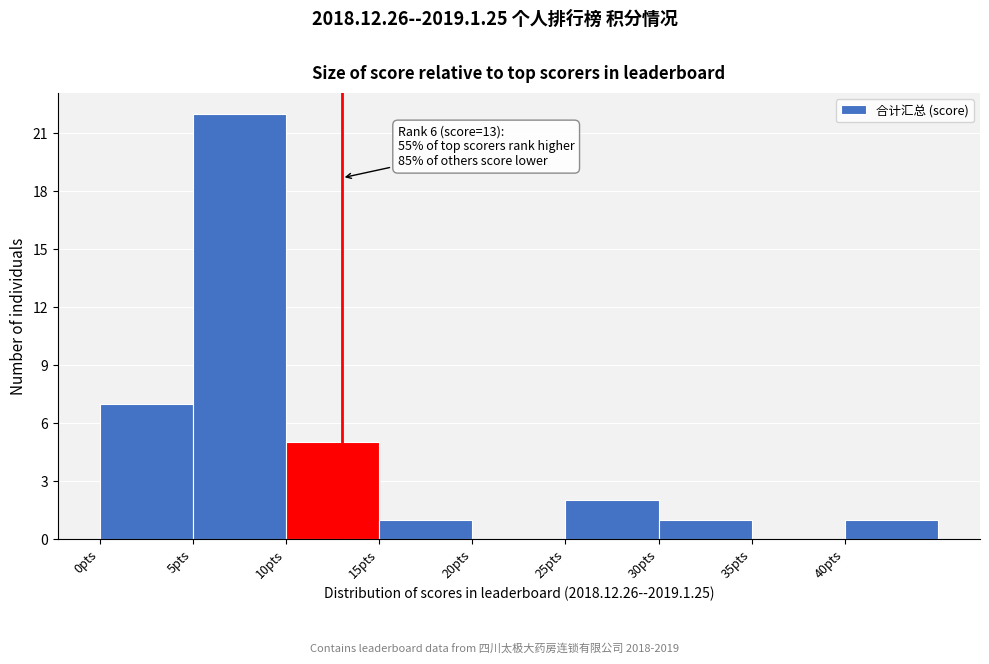

Over which range of the x-axis is the bar tallest?

5 to 10